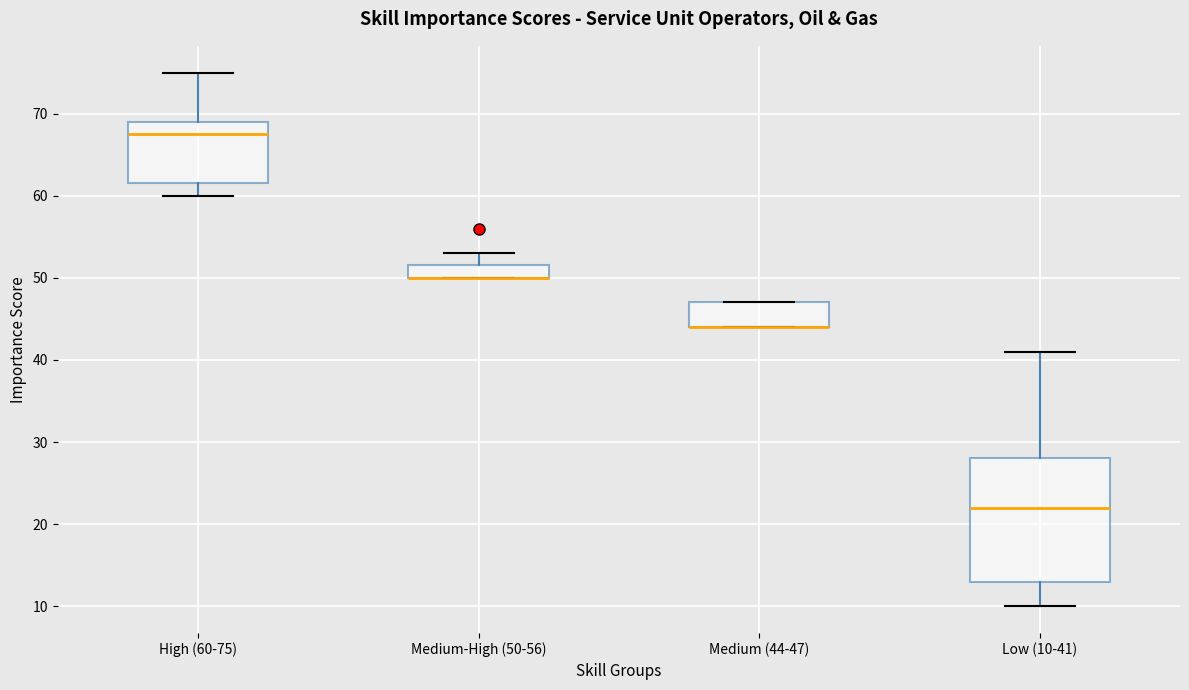

Reading left to right, read every box against the y-axis: the position of its median line, the range the box covers, and the ends of its whiskers. The values are not printed on the chart, so give them approximately, as read against the axis.

High (60-75): median 68, box 62 to 69, whiskers 60 to 75
Medium-High (50-56): median 50 (drawn on the box's lower edge), box 50 to 52, whiskers 50 to 53
Medium (44-47): median 44 (drawn on the box's lower edge), box 44 to 47, whiskers 44 to 47
Low (10-41): median 22, box 13 to 28, whiskers 10 to 41